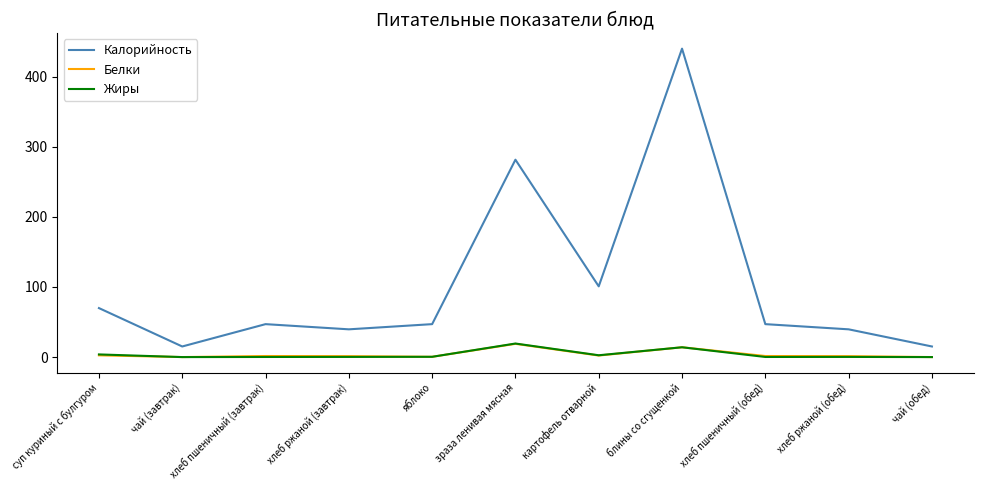

Does the chart have visible grid lines?

No